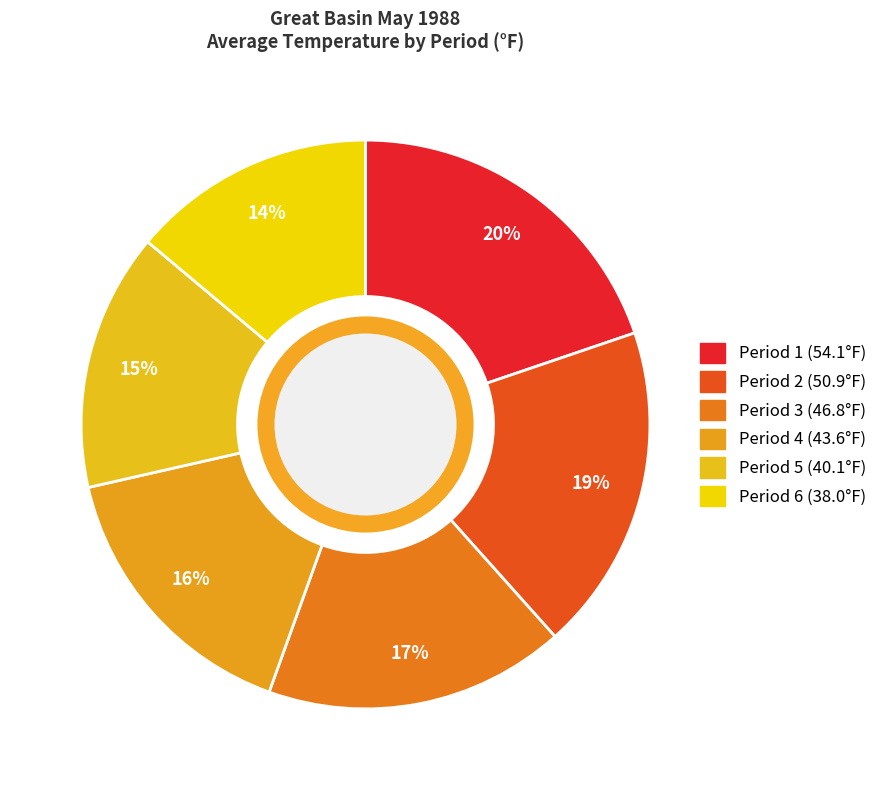

Do Period 5 and Period 1 together represent more than half of the pie?

No